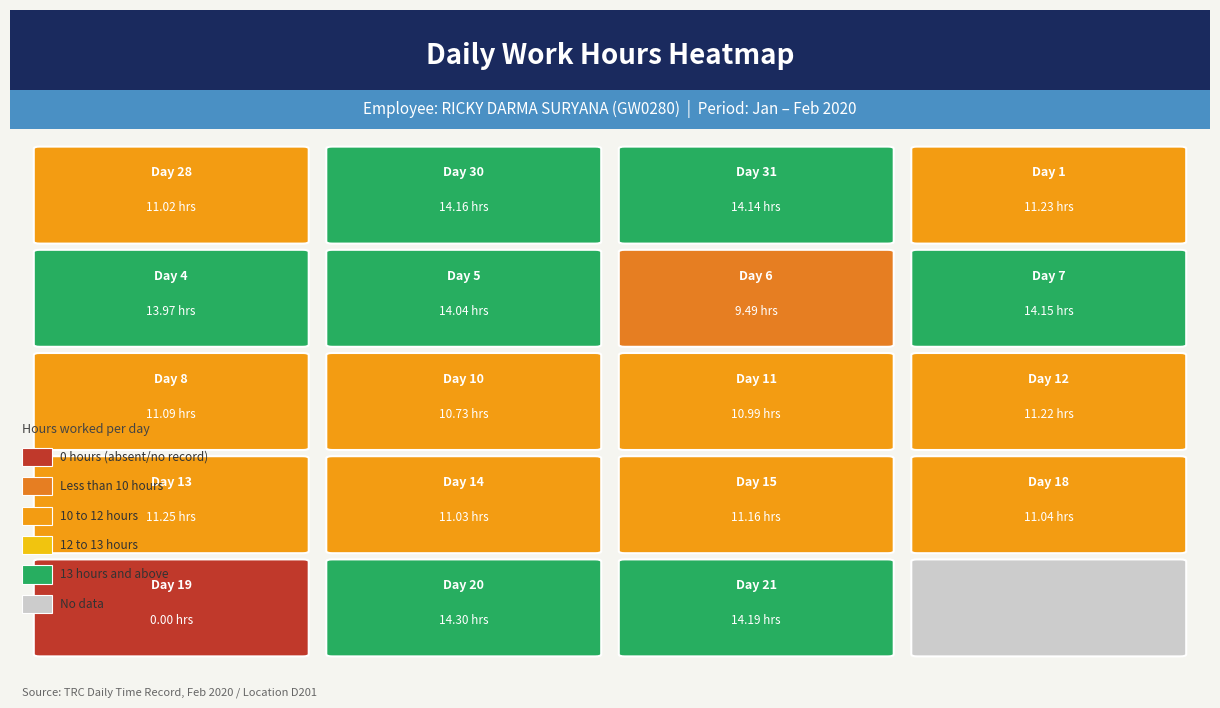

What is the difference between the maximum and minimum values?

14.3